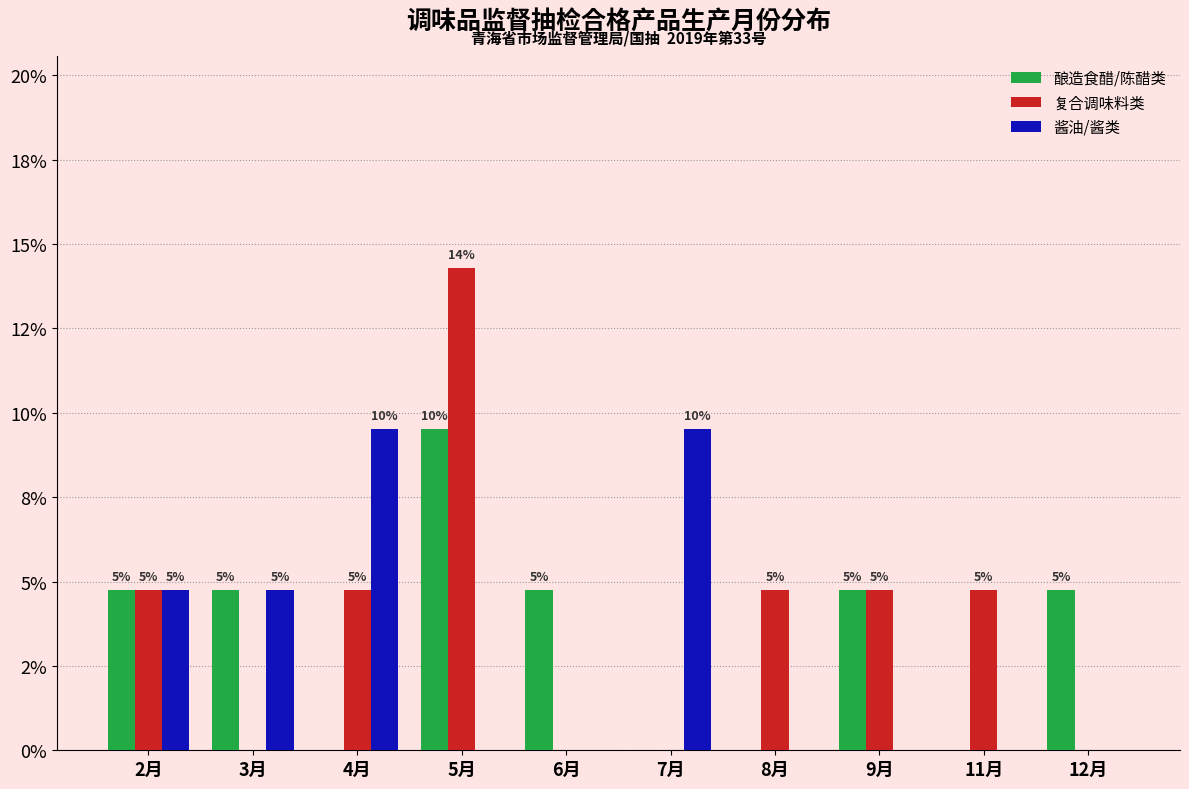

Are the bars horizontal?

No